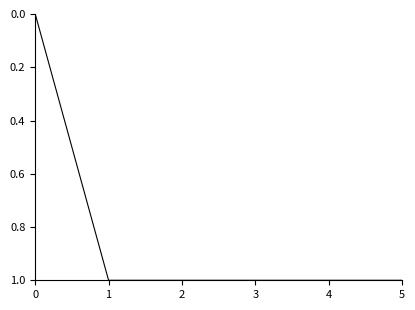

How many positive values are there?

5